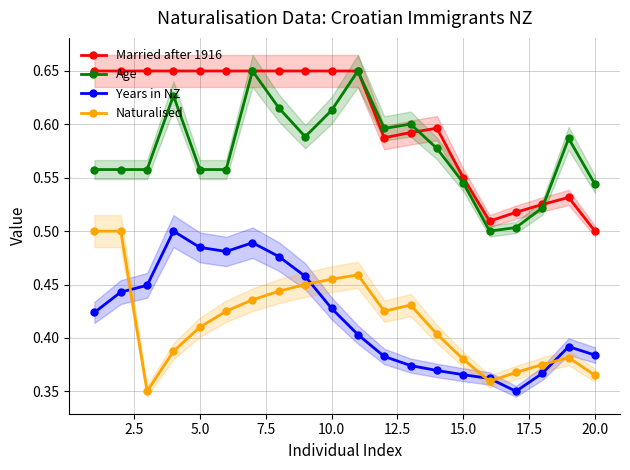

True or false: Years in NZ and Married after 1916 intersect in this chart.

False